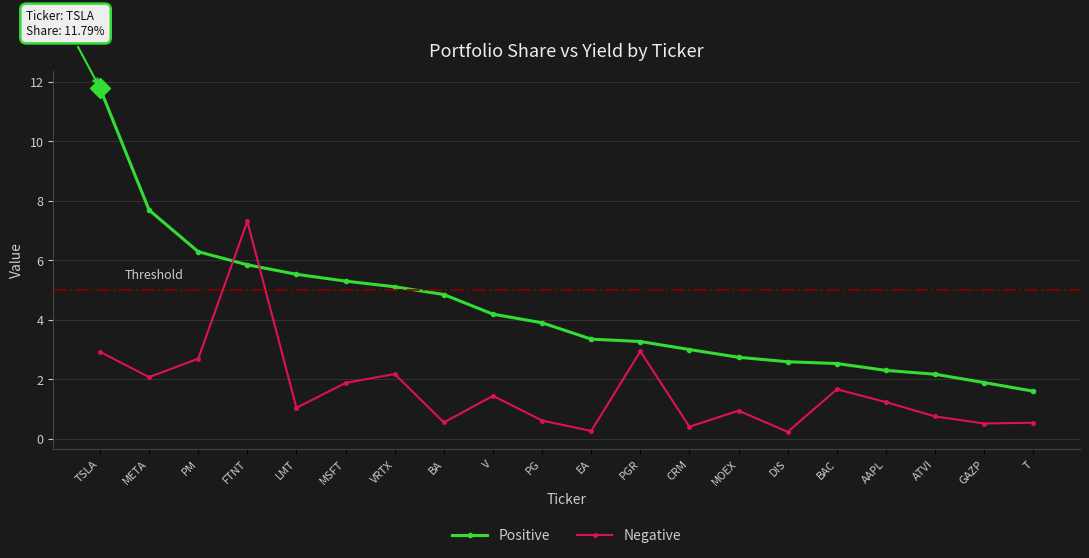

The Negative series shows 2.7 at PM. True or false?

True